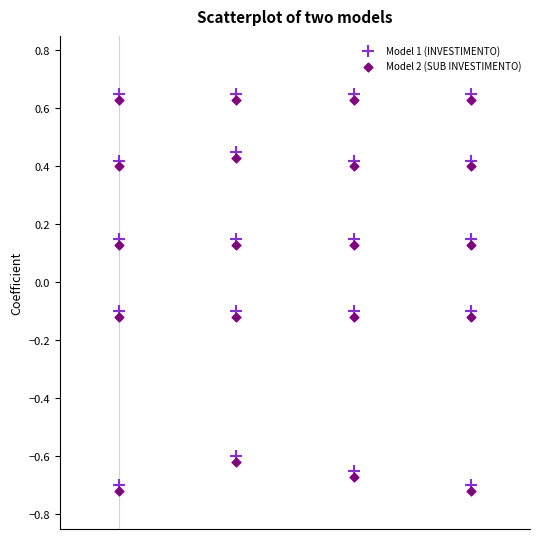

Across all data points, what is the range of X values (max minus min)?

3.0